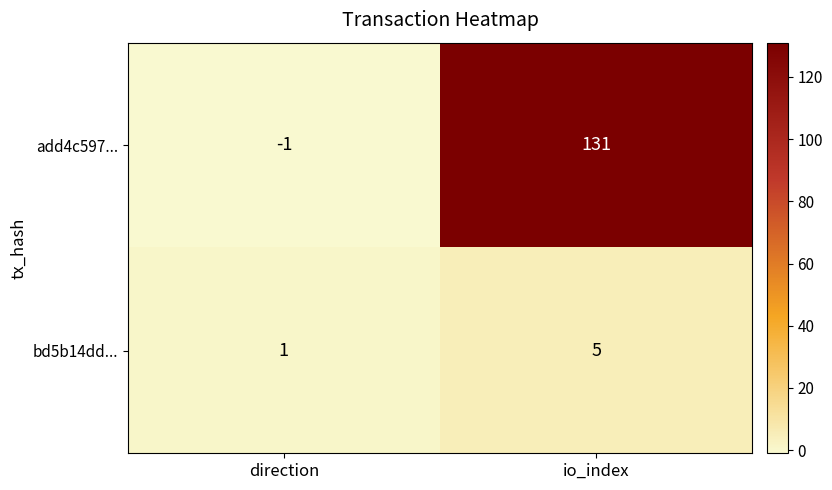

How many series are shown in this chart?

2